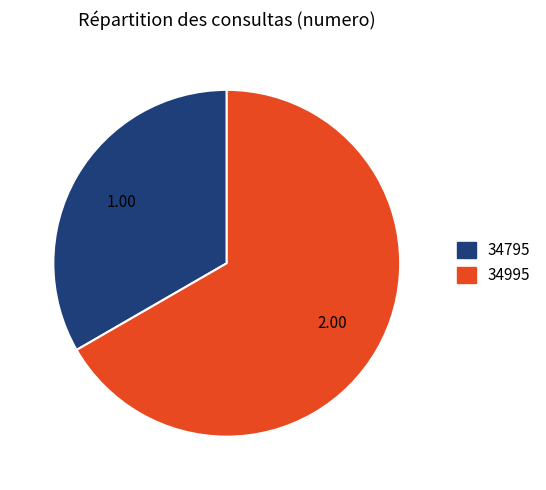

Is the sum of 34795 and 34995 greater than half?

Yes